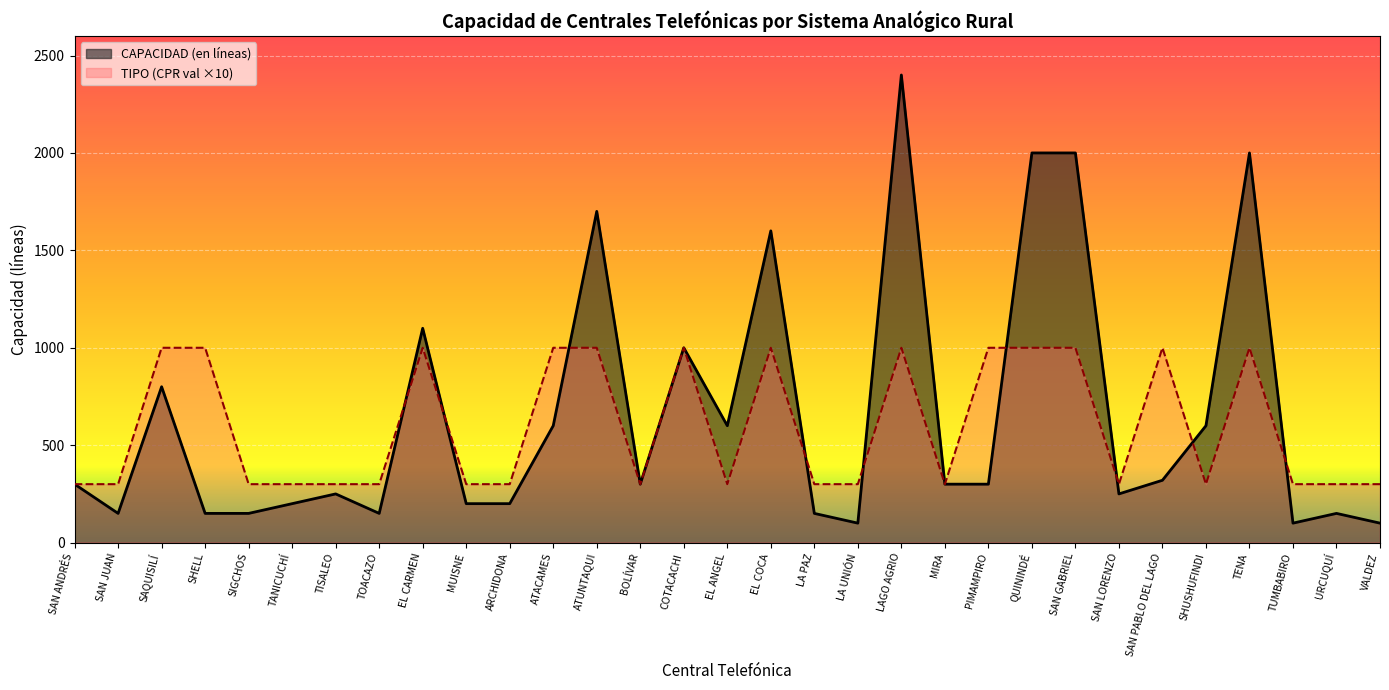

What is the average value of the CAPACIDAD (en líneas) series?

652